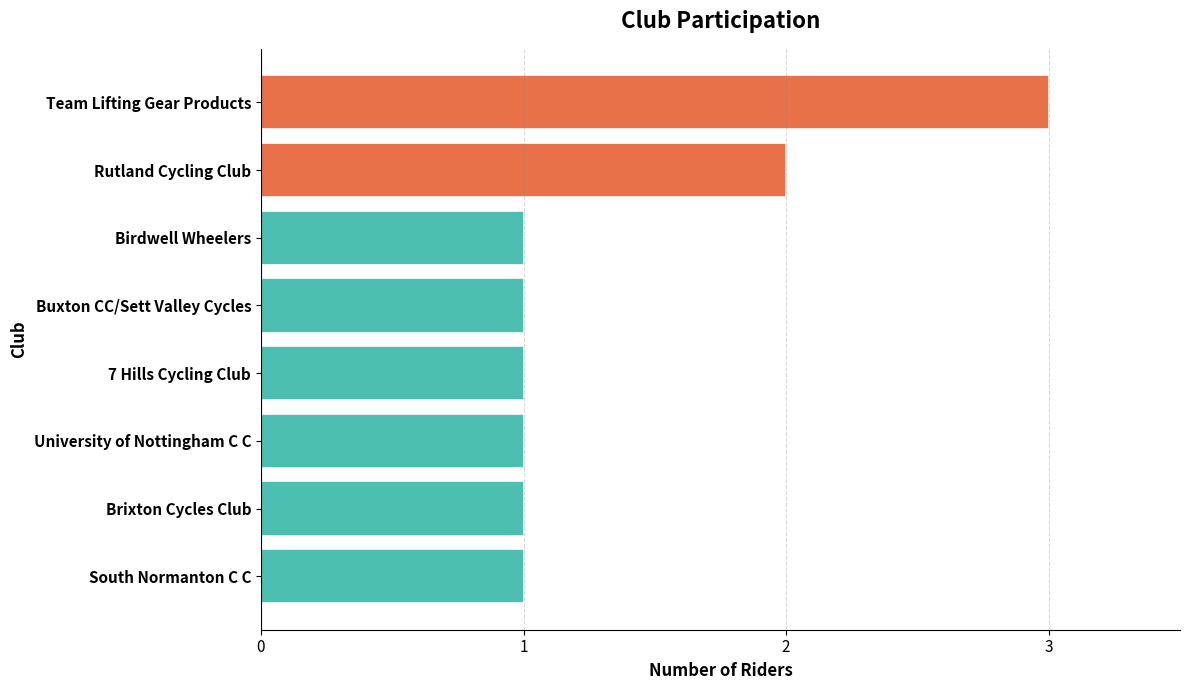

Reading bottom to top, extract all data points from this chart.

1	1	1	1	1	1	2	3